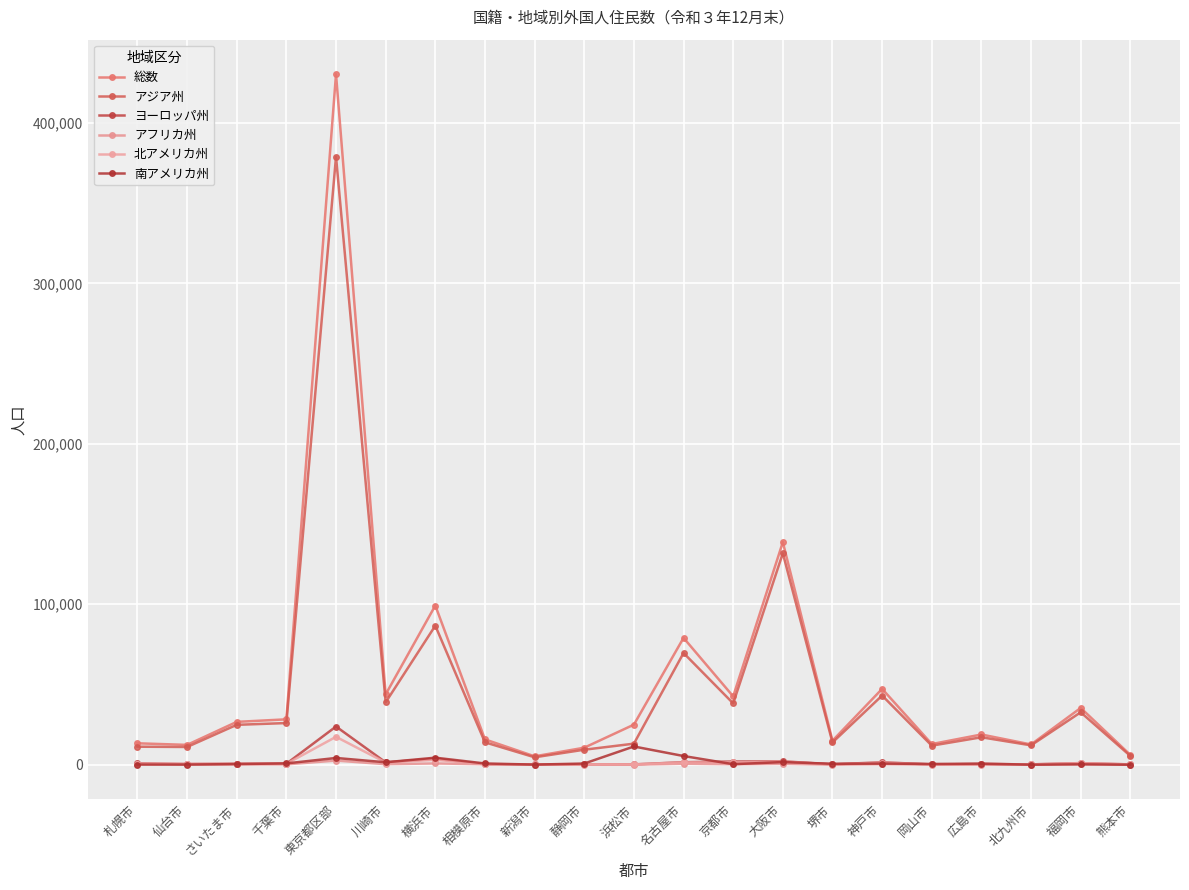

Reading left to right, extract all data points from this chart.

総数: 13349	12364	26705	28292	430444	43854	99242	15786	5236	10609	24989	79070	42594	138748	14971	47285	12884	18839	12621	35399	6089
アジア州: 11227	11058	24866	25972	378971	38909	86672	13964	4628	9352	13121	69657	38234	131813	13873	43127	11890	17104	12080	32681	5486
ヨーロッパ州: 876	403	579	609	23812	1479	3766	269	284	189	194	1578	1986	2127	247	1521	171	426	211	1009	164
アフリカ州: 255	144	243	228	2586	335	792	293	54	53	56	620	298	541	50	339	87	65	55	275	95
北アメリカ州: 703	540	509	558	17391	1362	3062	416	160	231	210	1479	1448	1992	180	1290	209	479	203	964	257
南アメリカ州: 111	115	402	820	4210	1516	4388	773	72	739	11368	5425	320	1662	568	709	476	666	38	253	29